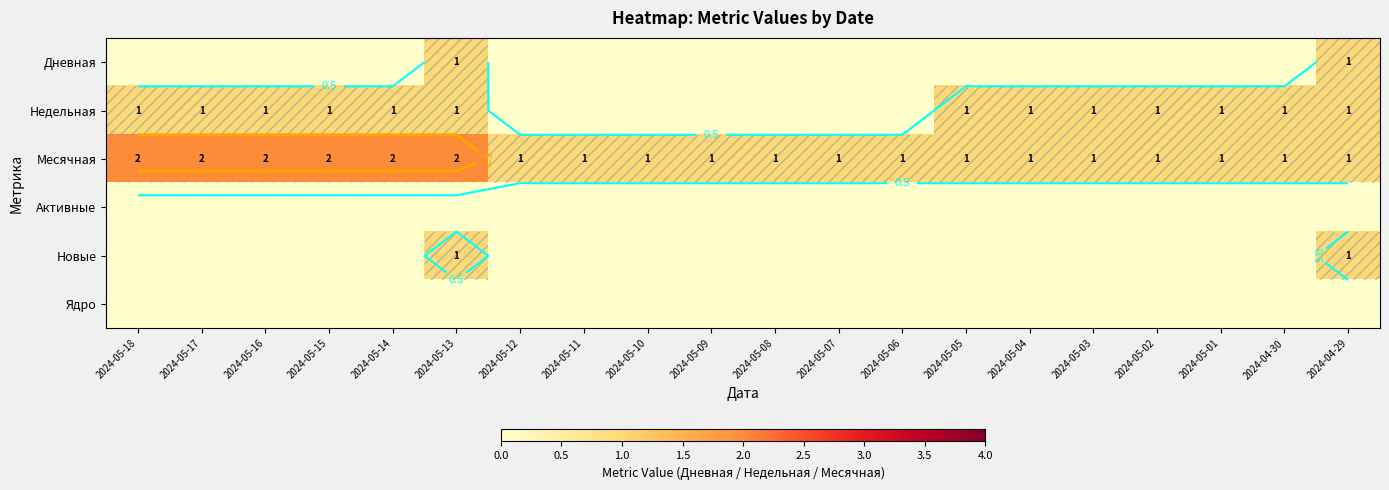

Which has a higher value, 2024-05-11 or 2024-05-18?

2024-05-11